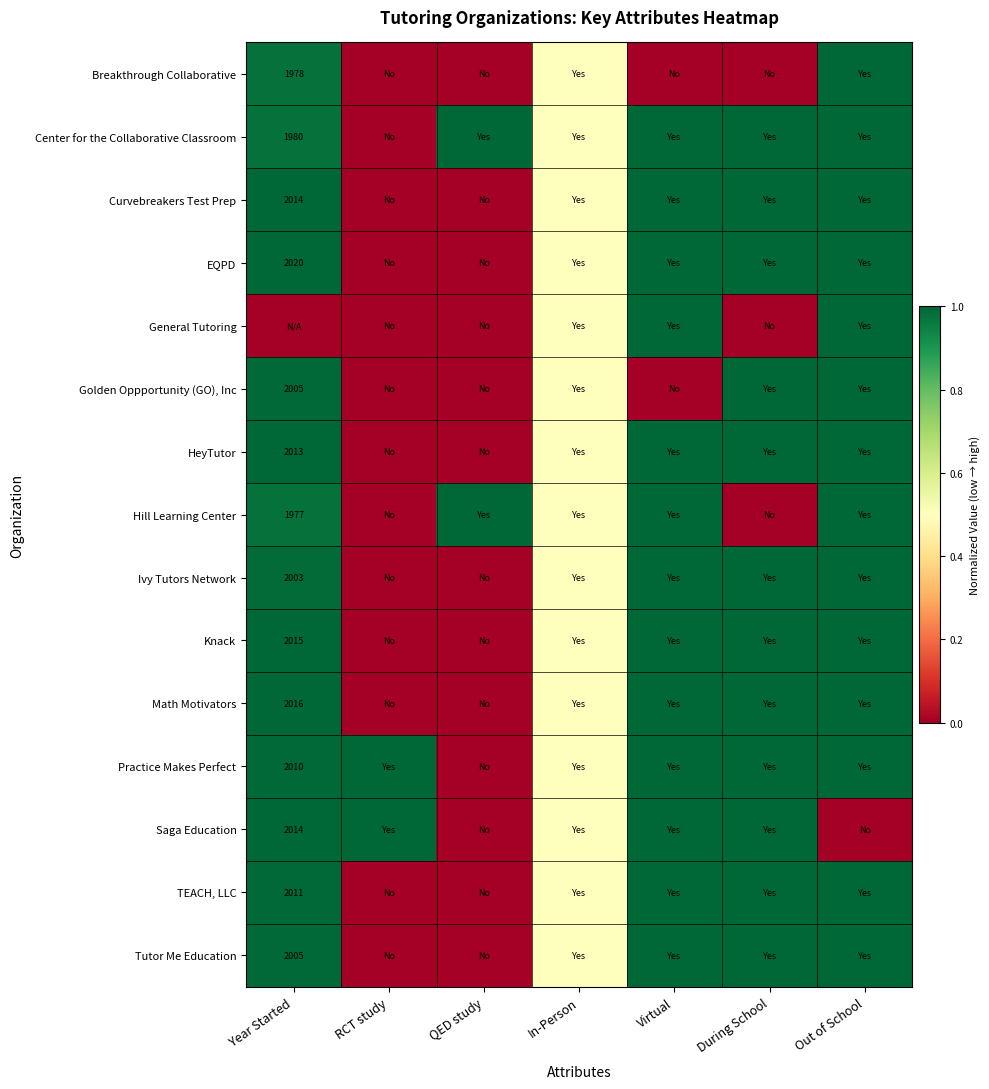

Is it true that Breakthrough Collaborative equals 3103.7 at Year Started?

False